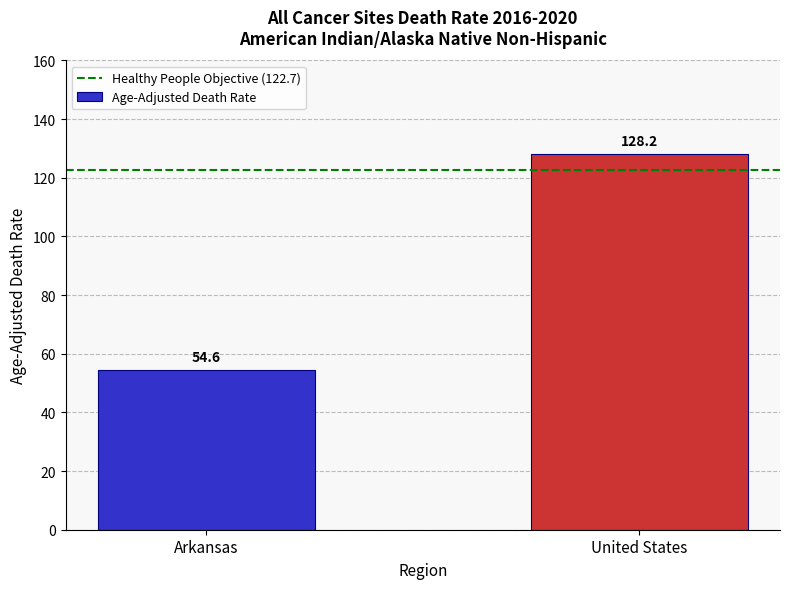

How many categories are shown in the chart?

2